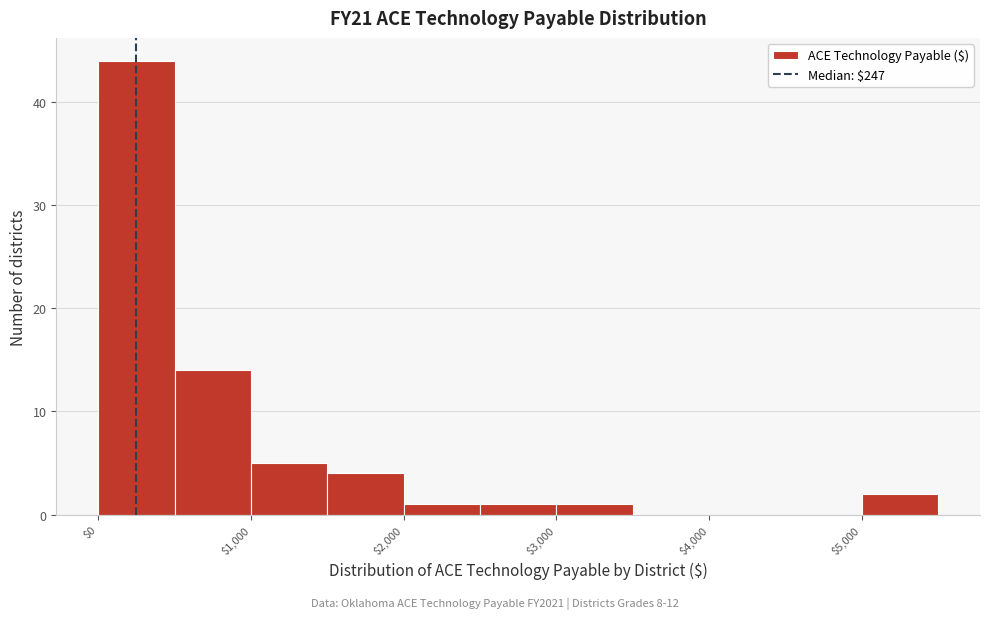

What is the height of the bar covering 2500 to 3000 on the x-axis? The values are not printed on the chart, so give them approximately, as read against the axis.

1